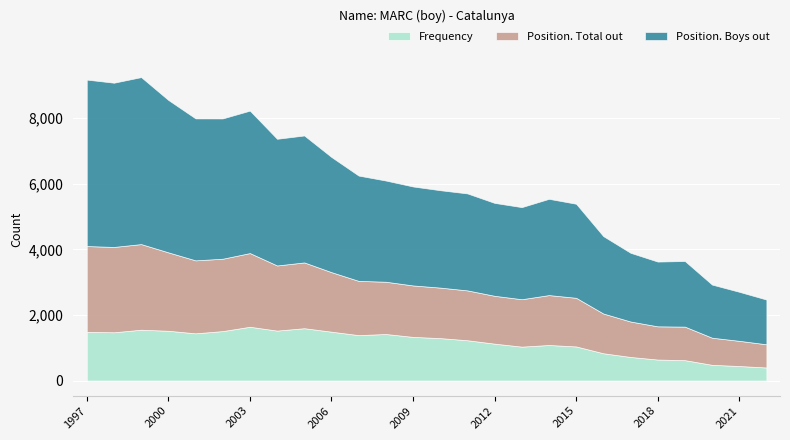

Which category has the lowest value in the Position. Boys out series?

2022